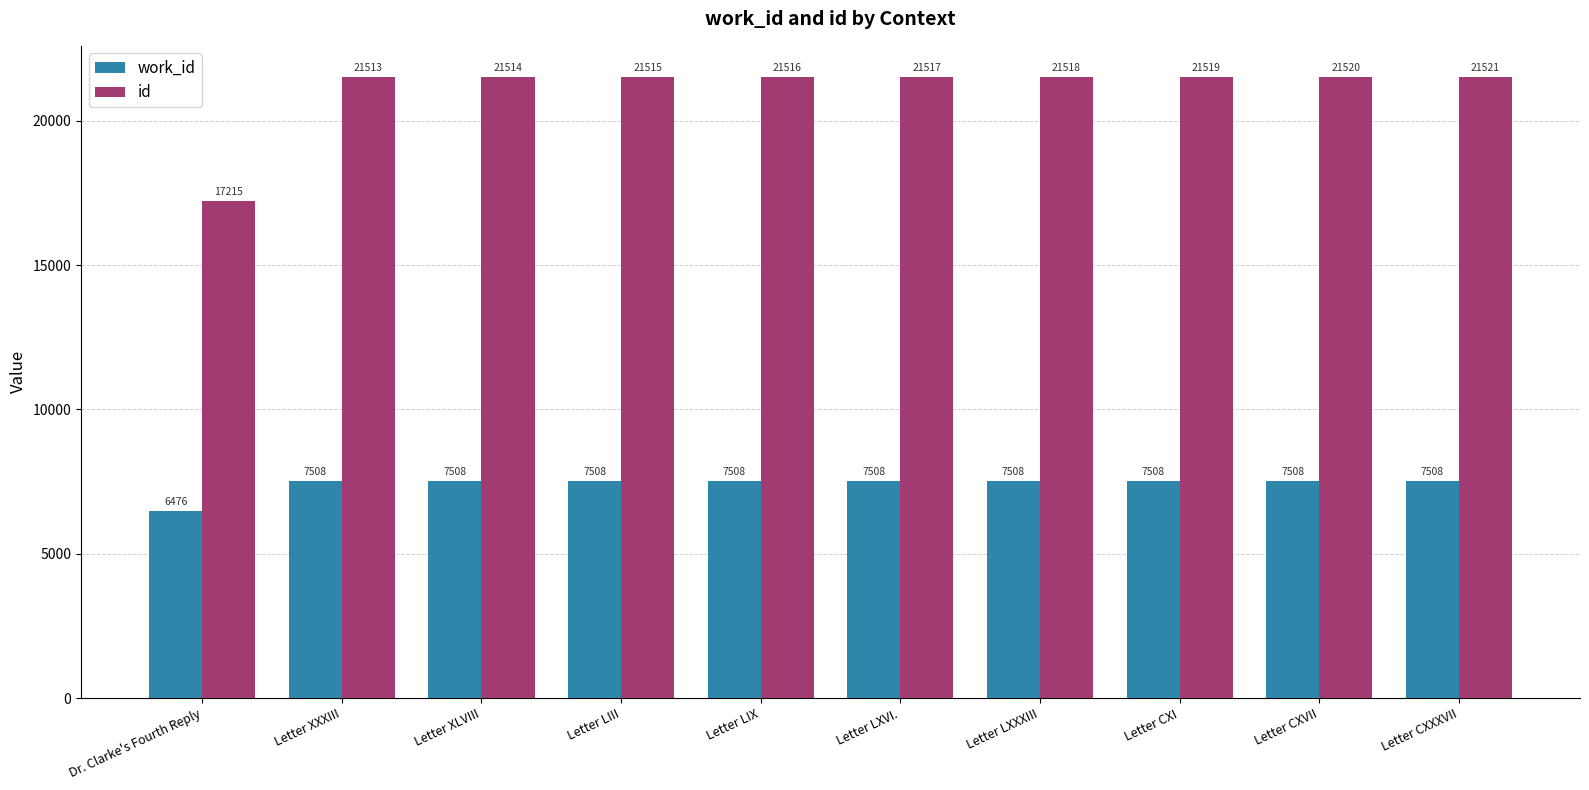

What is the total value across all series at Letter XXXIII?

29021